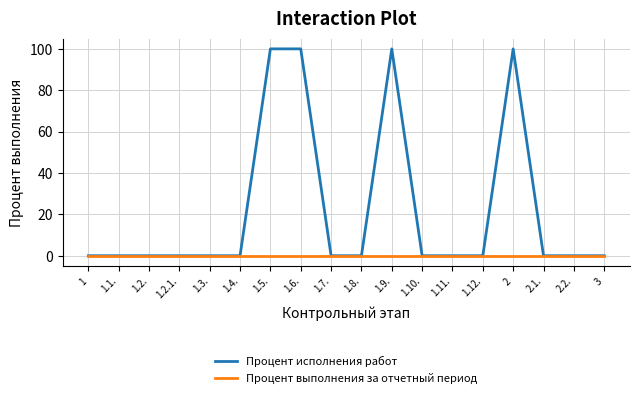

Which series has the widest spread of values?

Процент исполнения работ